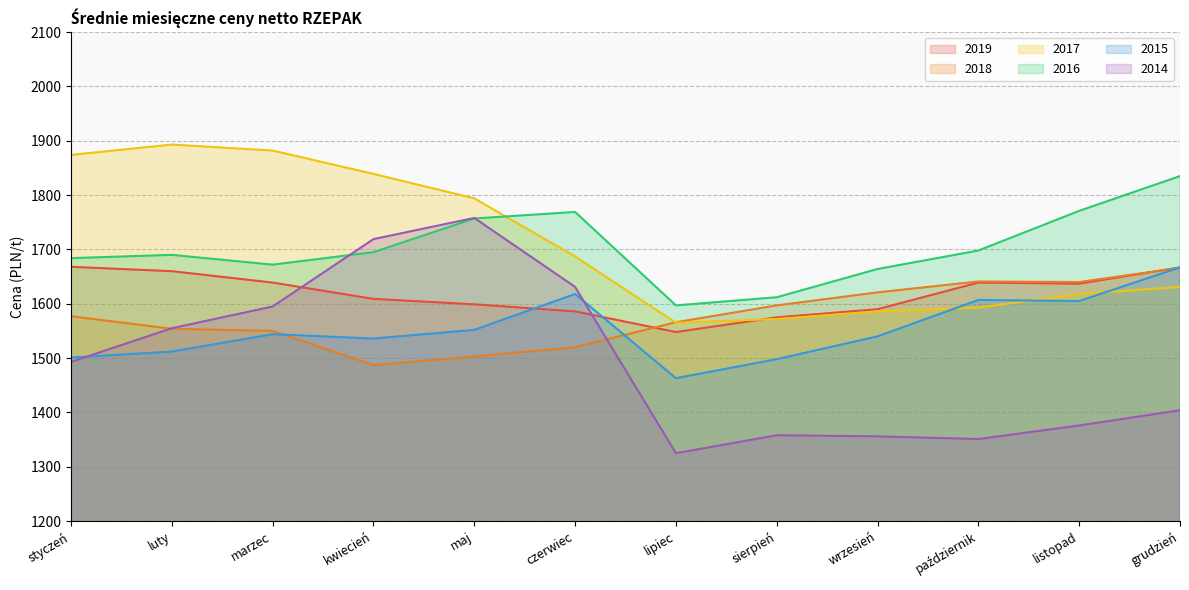

At how many categories does at least one series exceed 1634?

10